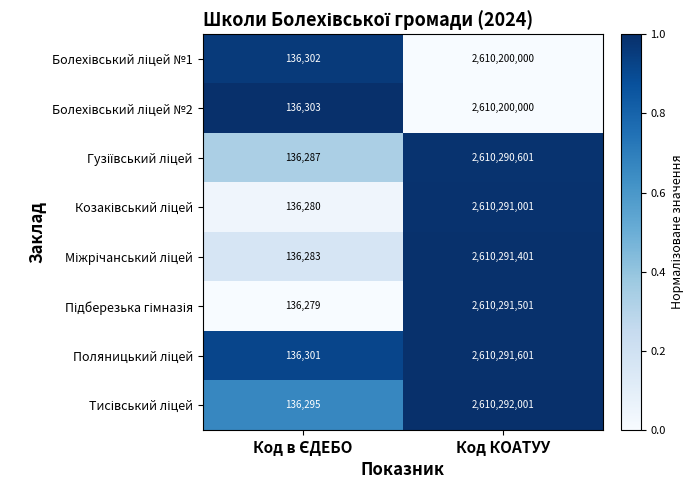

At which category is the sum across all series the highest?

Код КОАТУУ